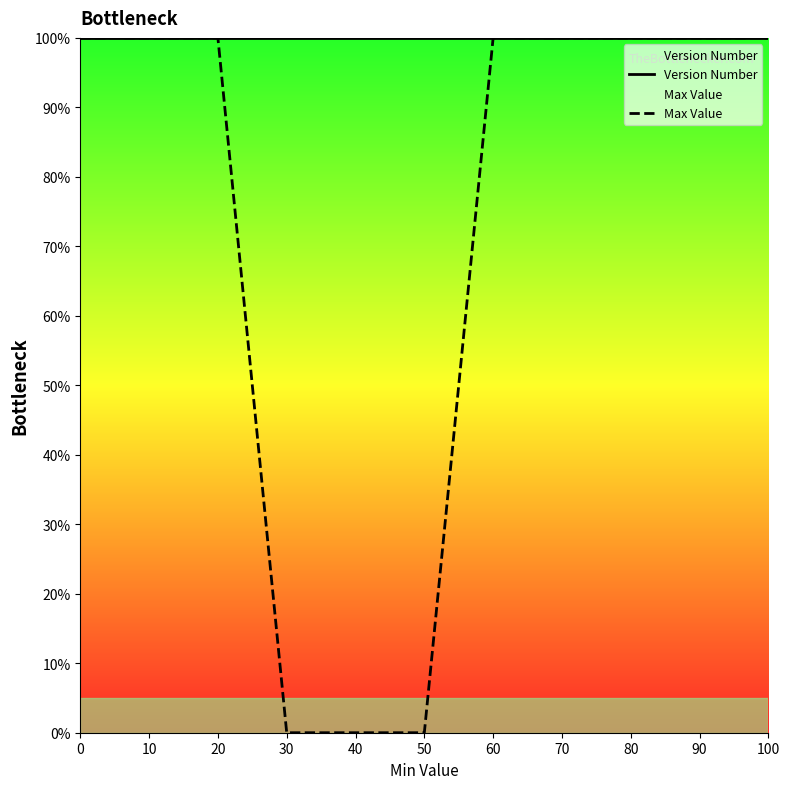

Which series has the largest range (max minus min)?

Max Value